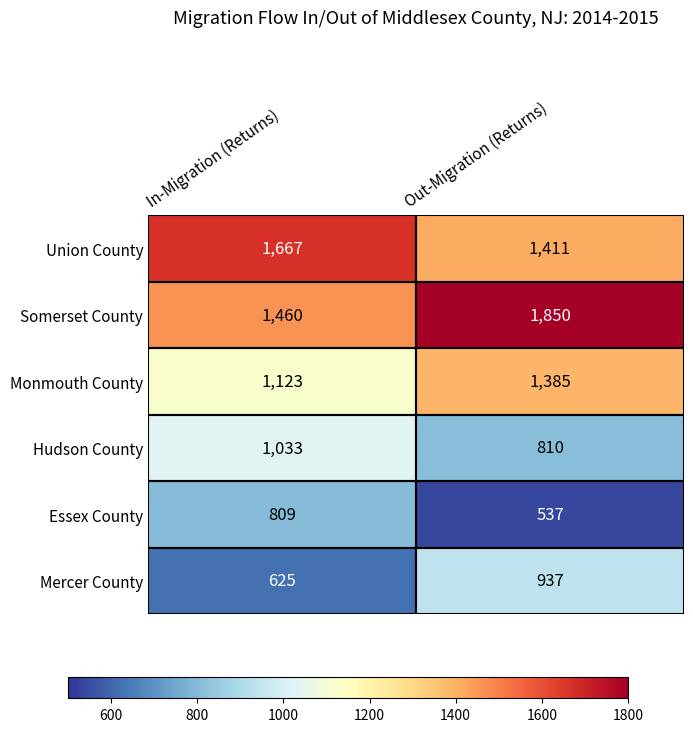

What is the total value across all series at In-Migration (Returns)?

6717